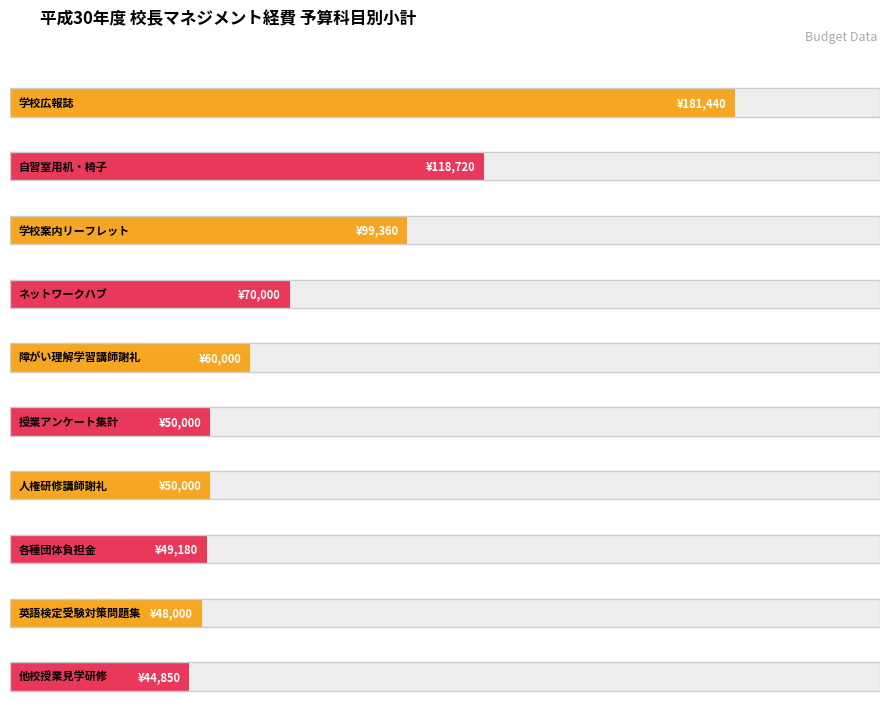

How many distinct data groups are displayed?

1